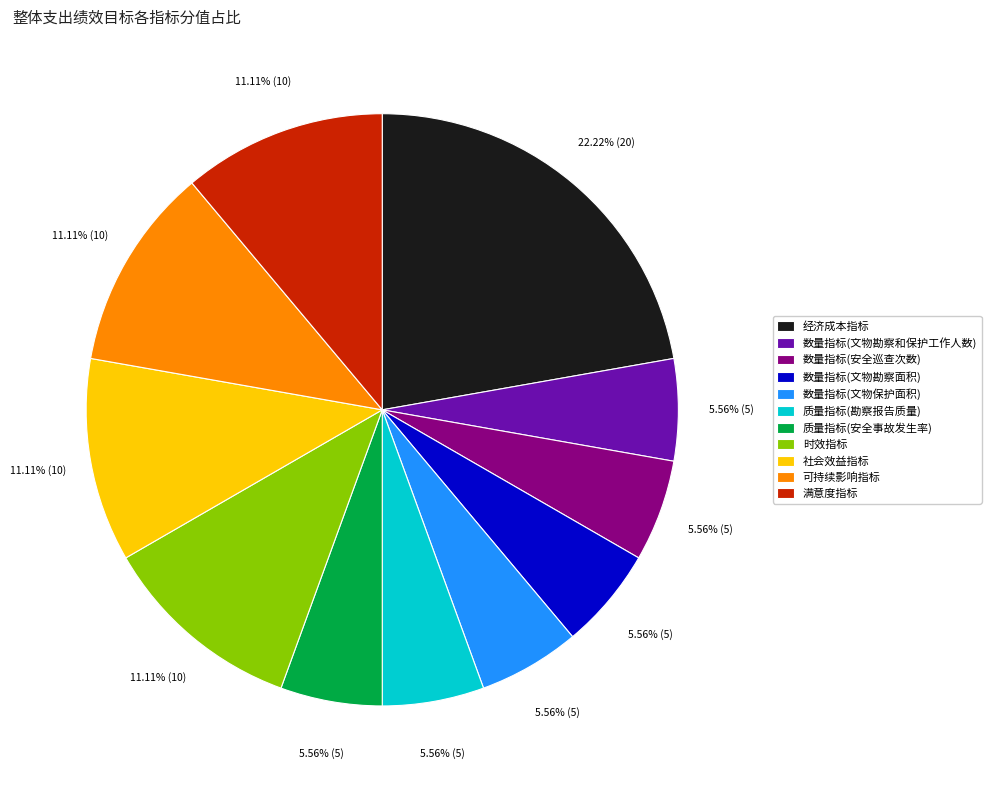

To the nearest percent, what portion does 社会效益指标 represent?

11%